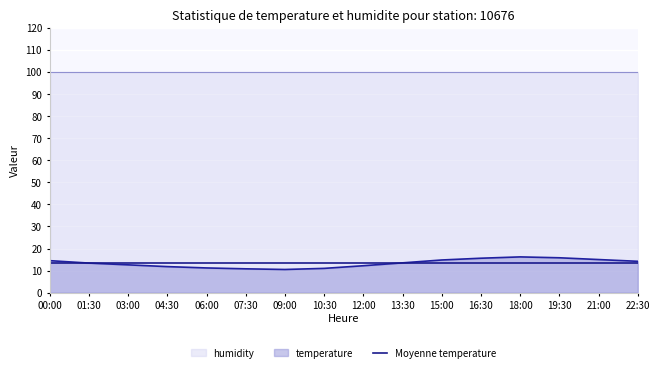

What is the average value?

13.3